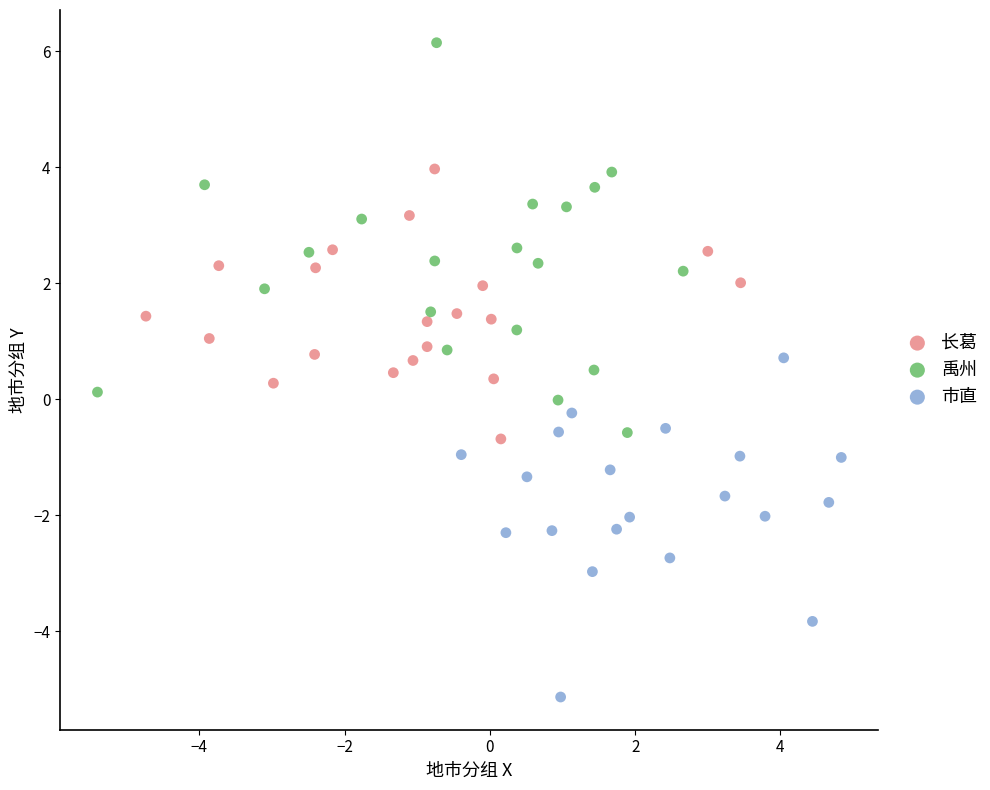

Which series contains the lowest Y value?

市直